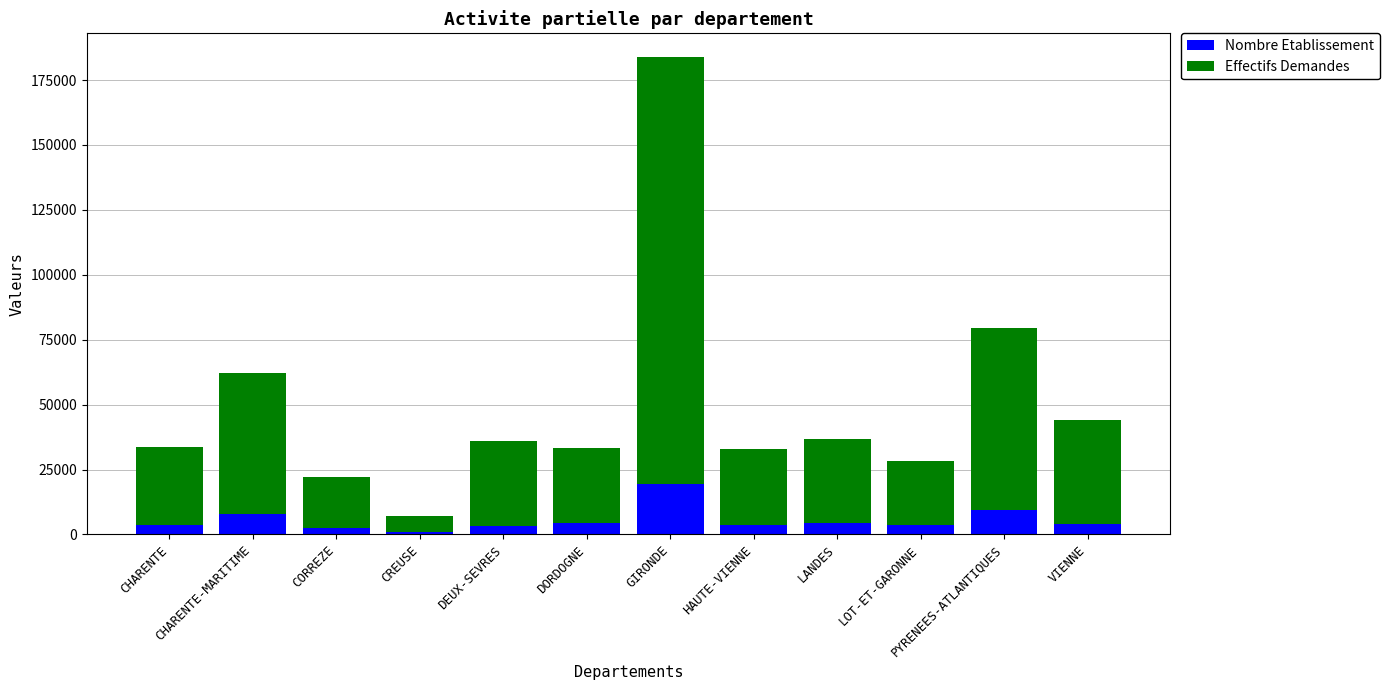

What are all the series names shown in the legend?

Nombre Etablissement, Effectifs Demandes